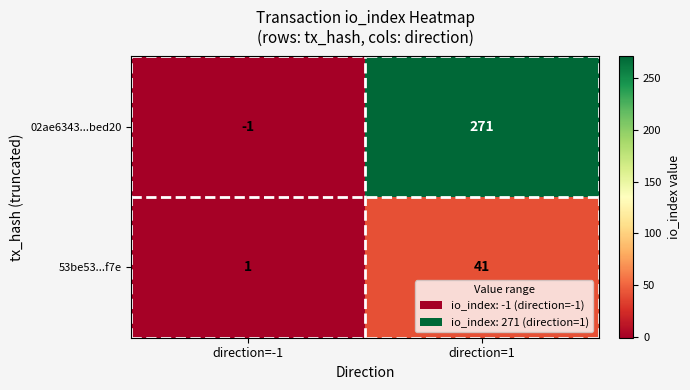

Count the number of data series in this chart.

2